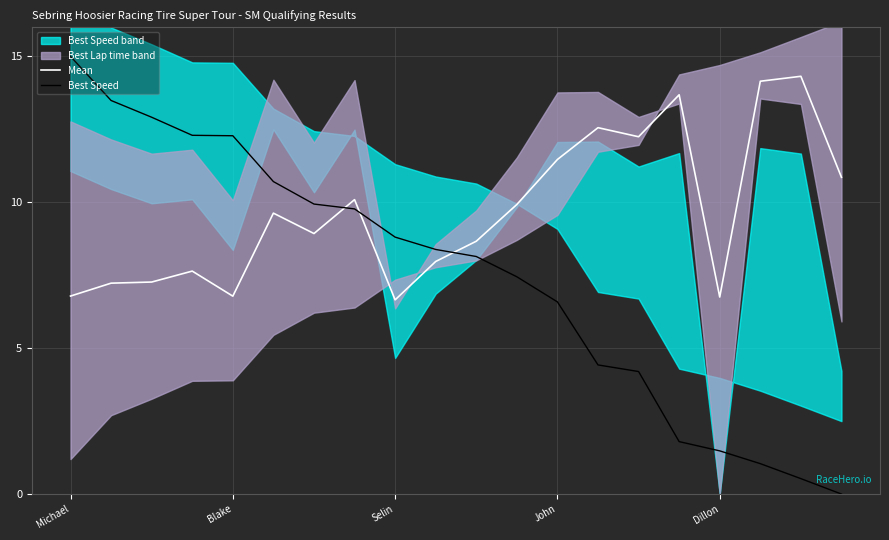

How many values in the Mean series exceed 9?

10